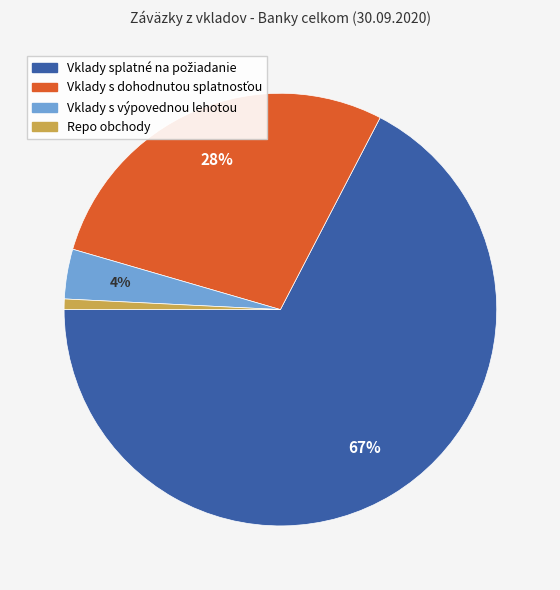

True or false: Vklady s výpovednou lehotou accounts for 14% of the total.

False